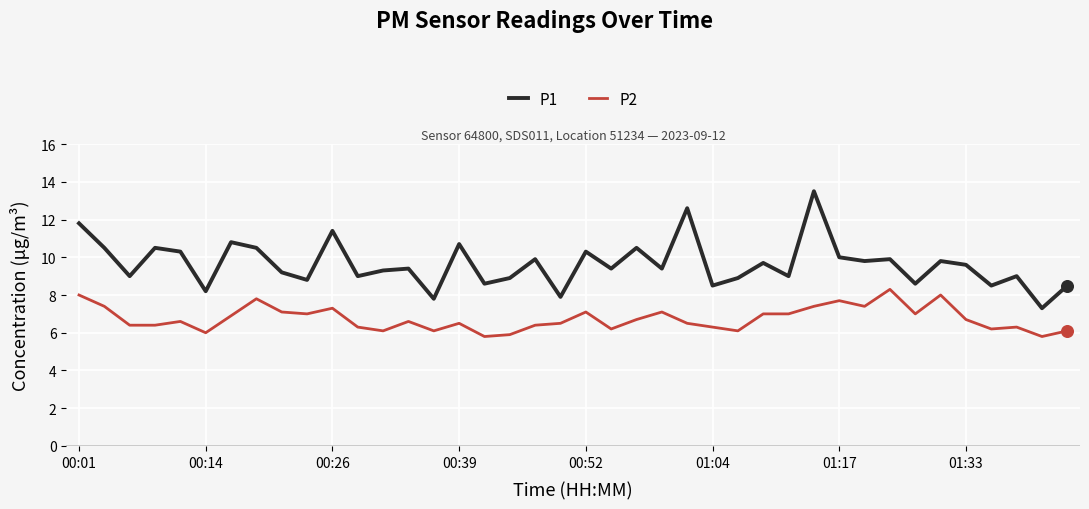

Which series has the largest range (max minus min)?

P1